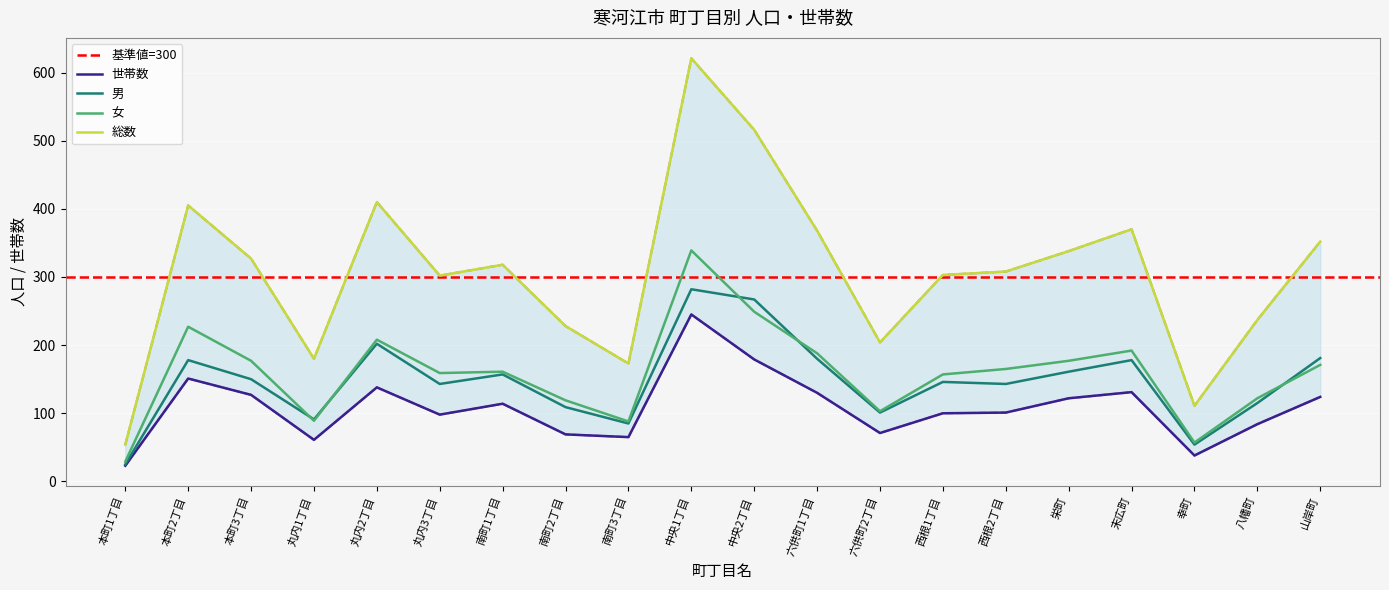

What is the difference between the highest and lowest values at 六供町1丁目?

238